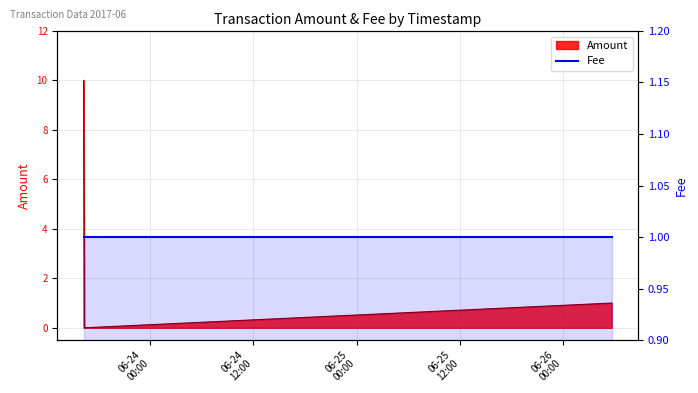

Is it true that the value at 2017-06-23 16:15:34 is 14?

False